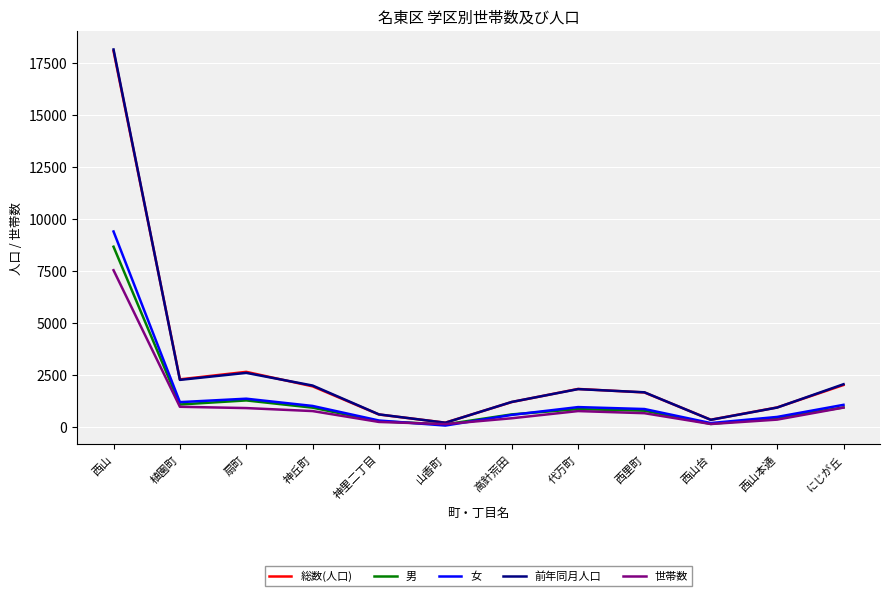

What is the total value across all series at 神里二丁目?

2096